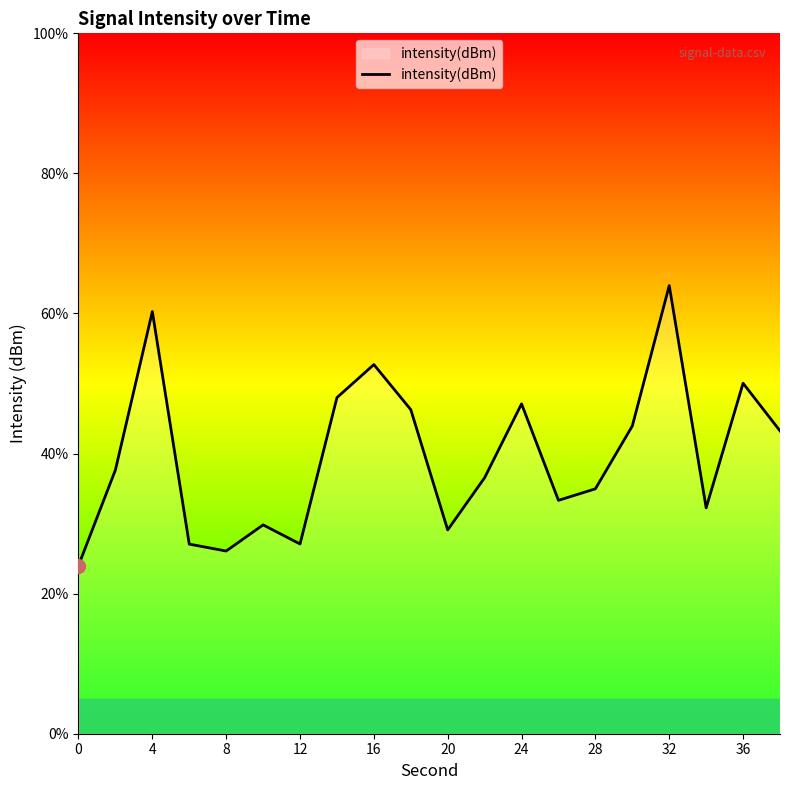

What is the difference between the maximum and minimum values?

40.0